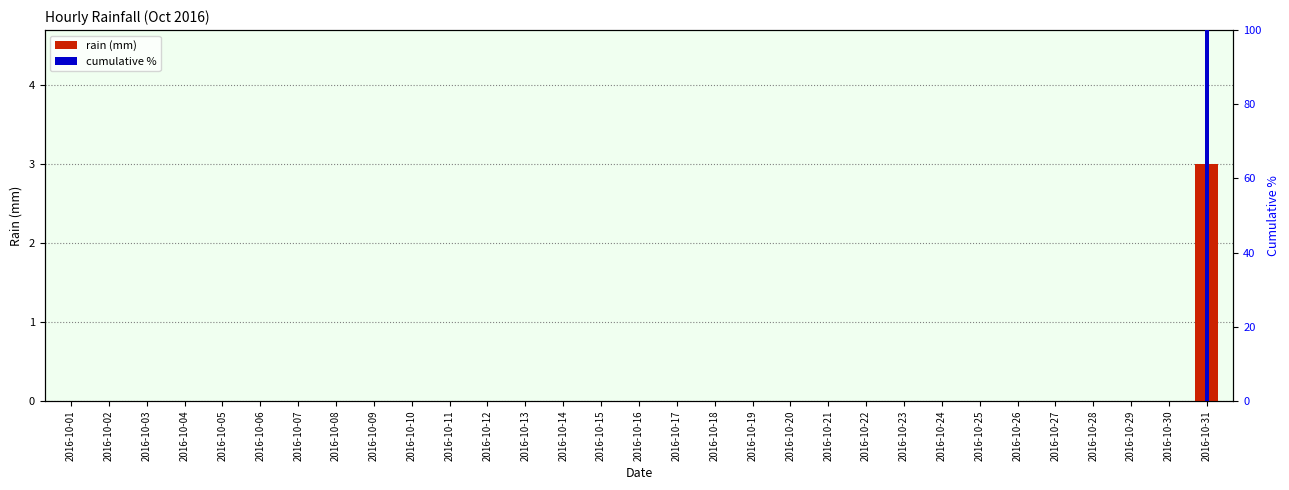

The value of rain (mm) at 2016-10-18 is -1. True or false?

False